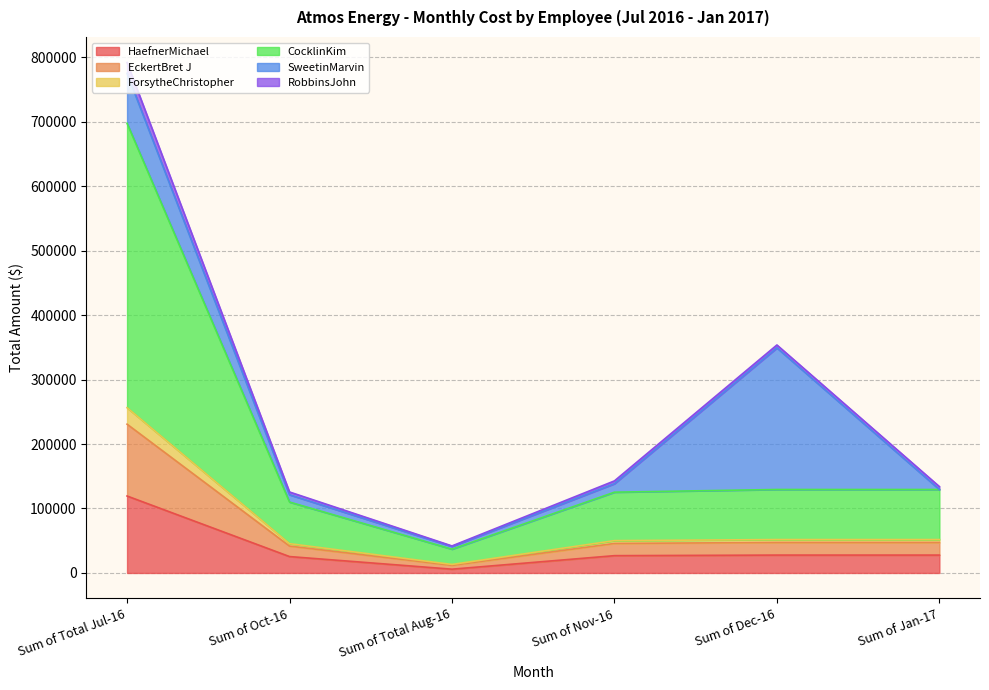

What is the label of the 3rd point from the left?

Sum of Total Aug-16